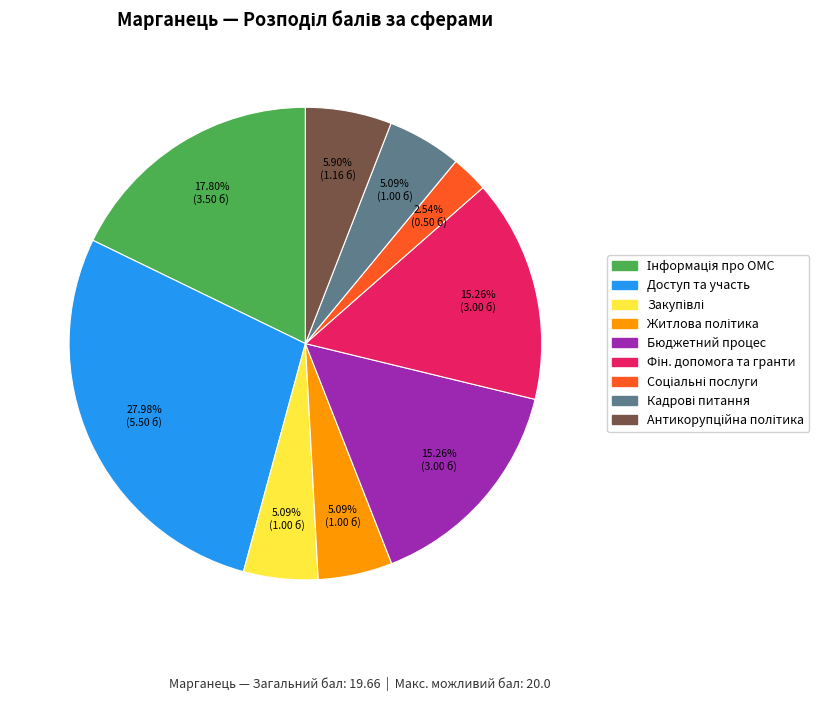

Does any single category account for the majority?

No